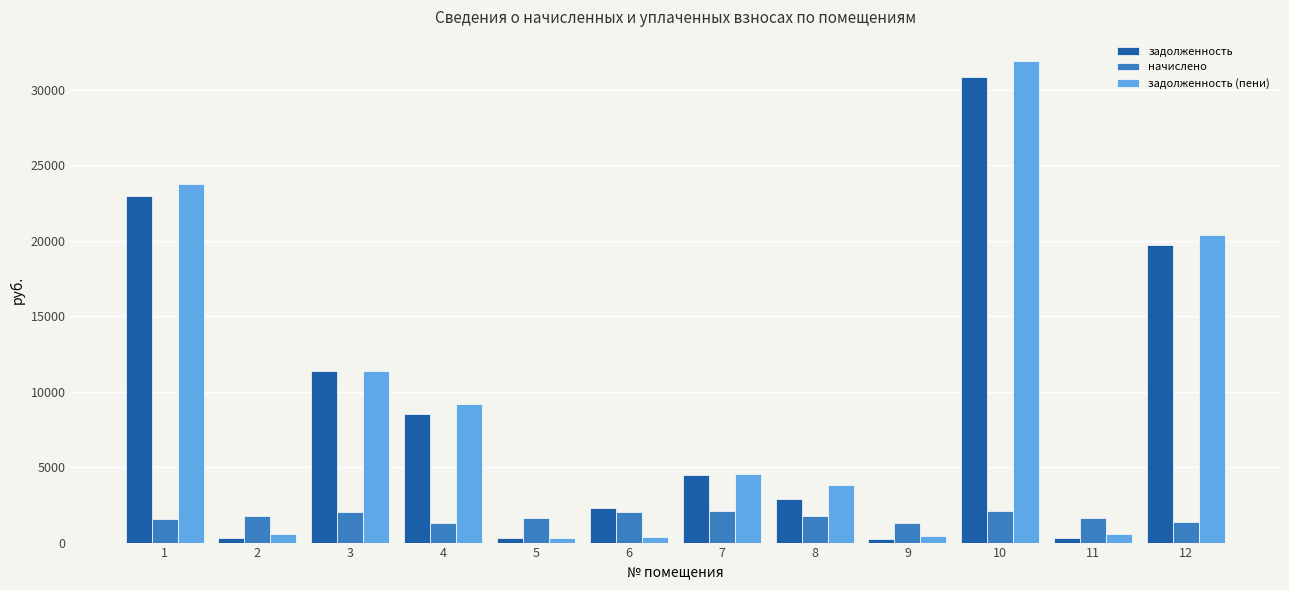

How many distinct data groups are displayed?

3